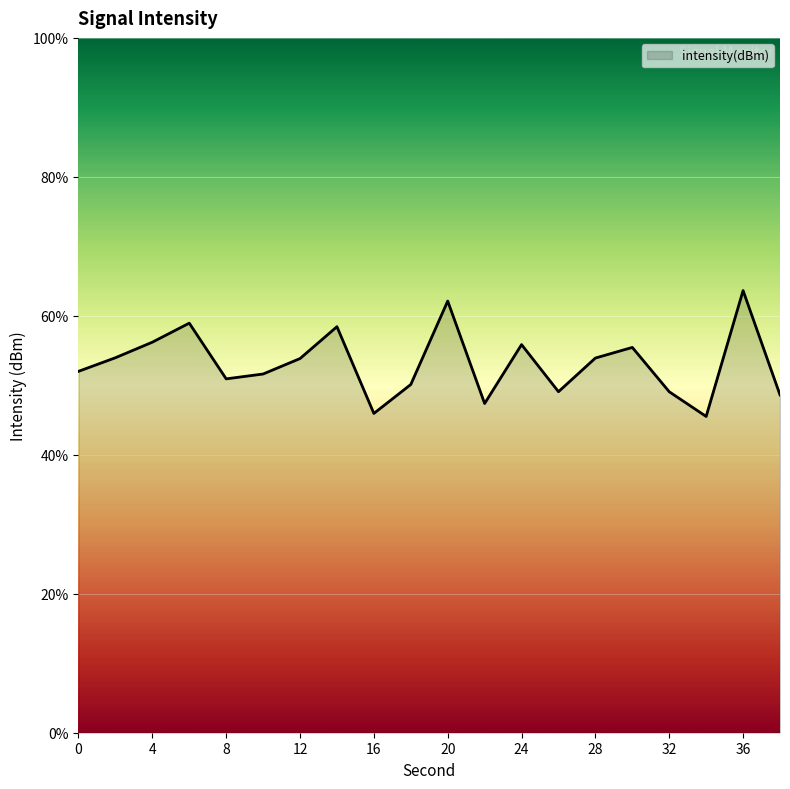

What is the difference between the second highest and minimum values?

16.6